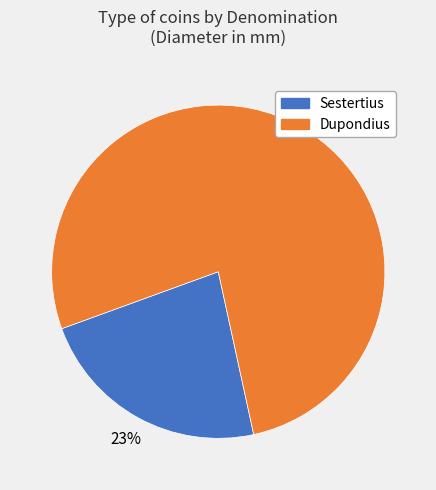

To the nearest percent, what is the average slice percentage?

50%